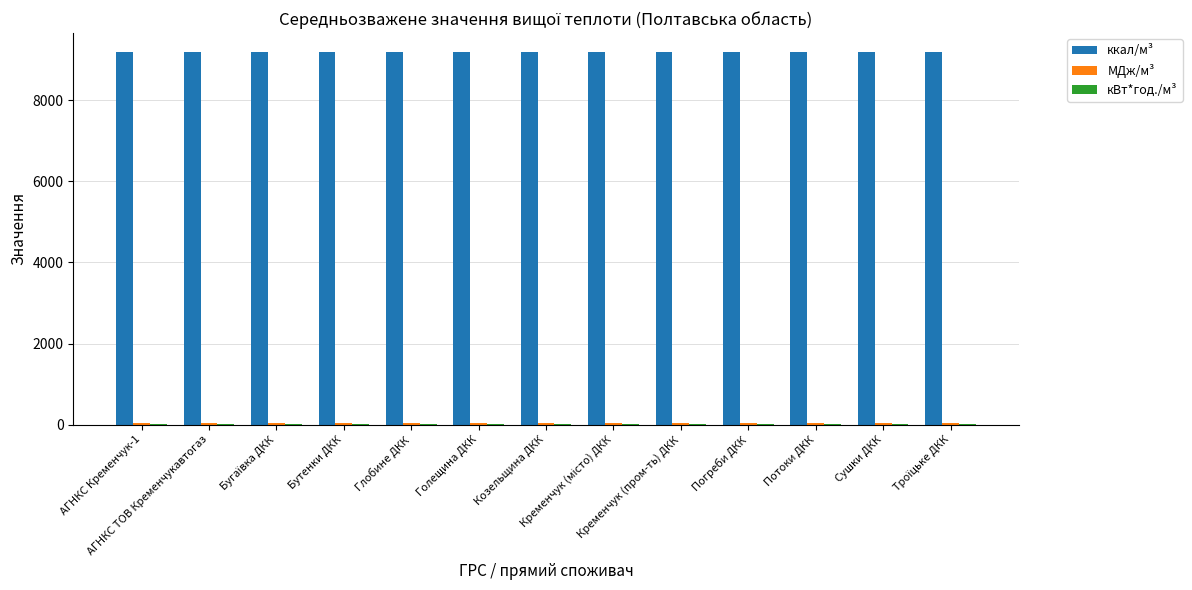

What is the sum of all ккал/м³ values?

119446.8